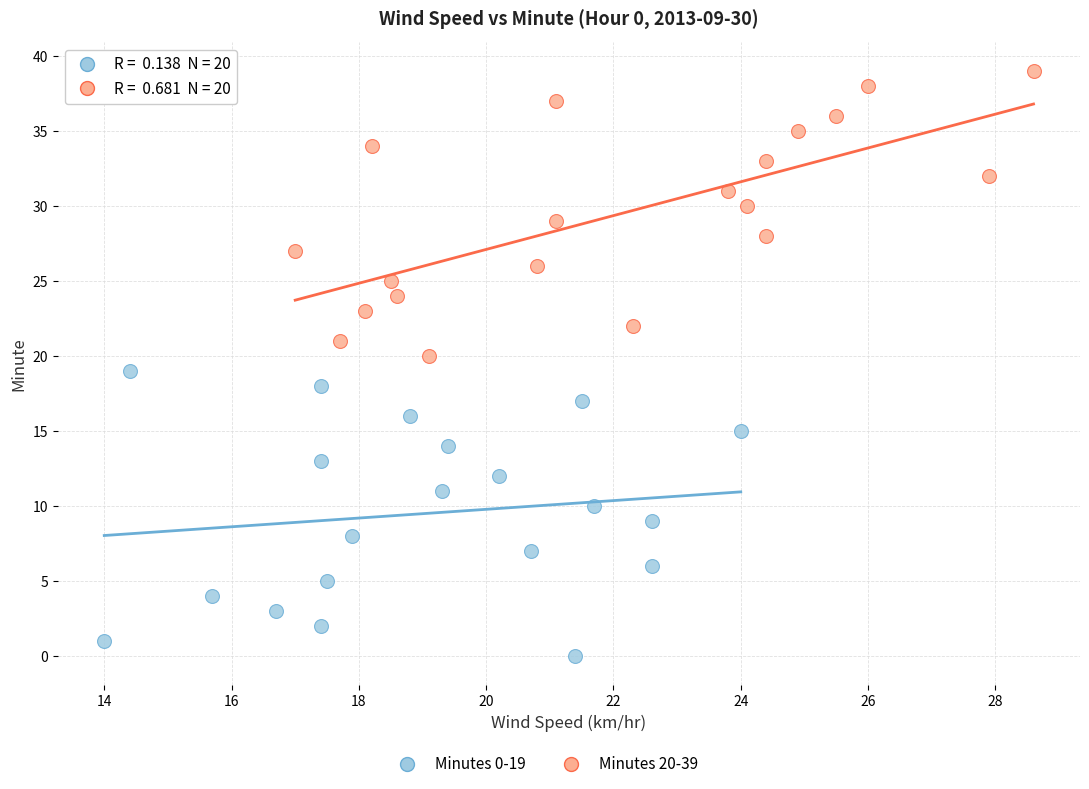

Which series contains the lowest Y value?

Minutes 0-19